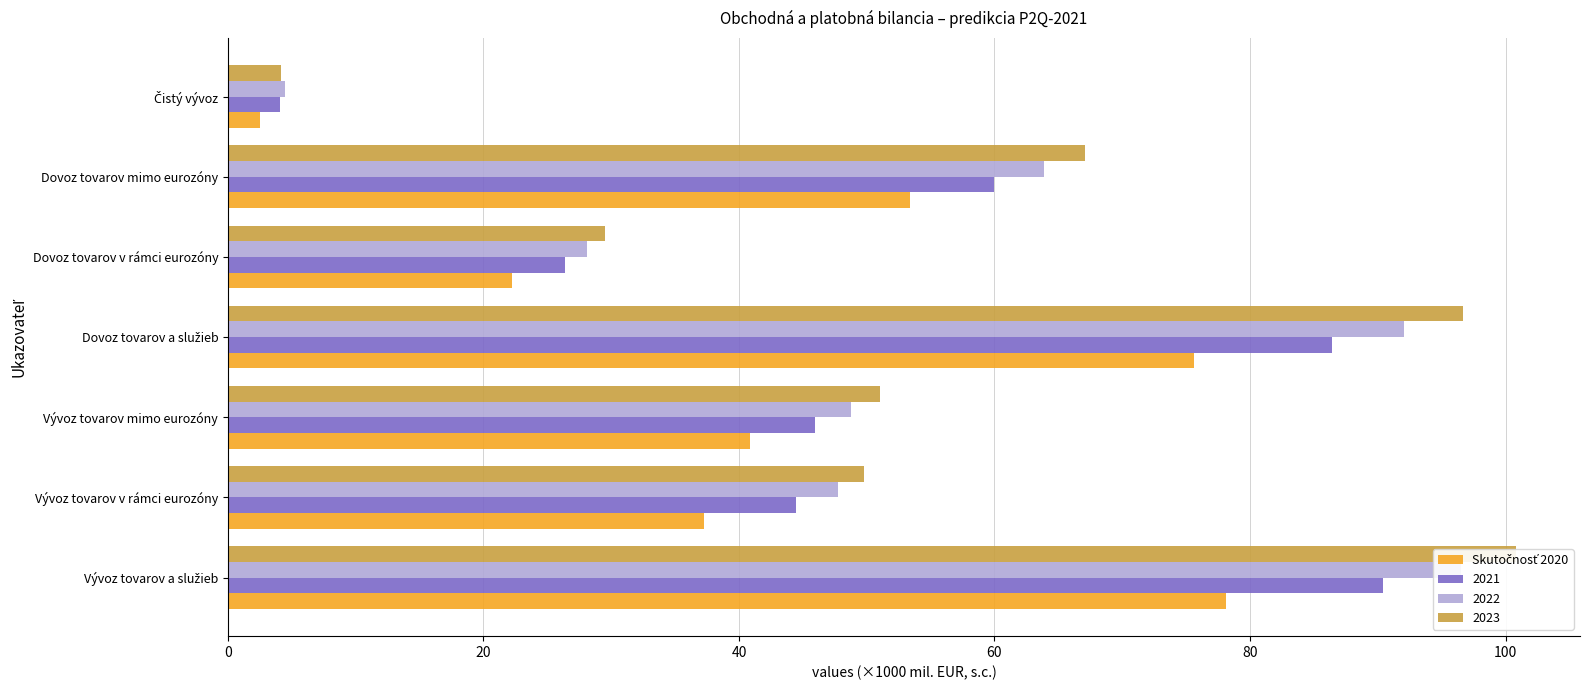

What is the difference between the maximum and second lowest values?

55.9